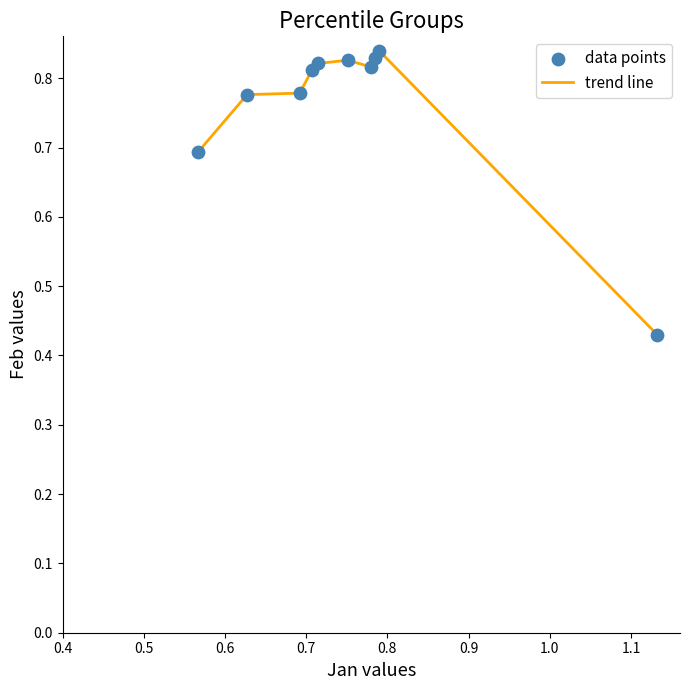

How many lines are shown in the chart?

1